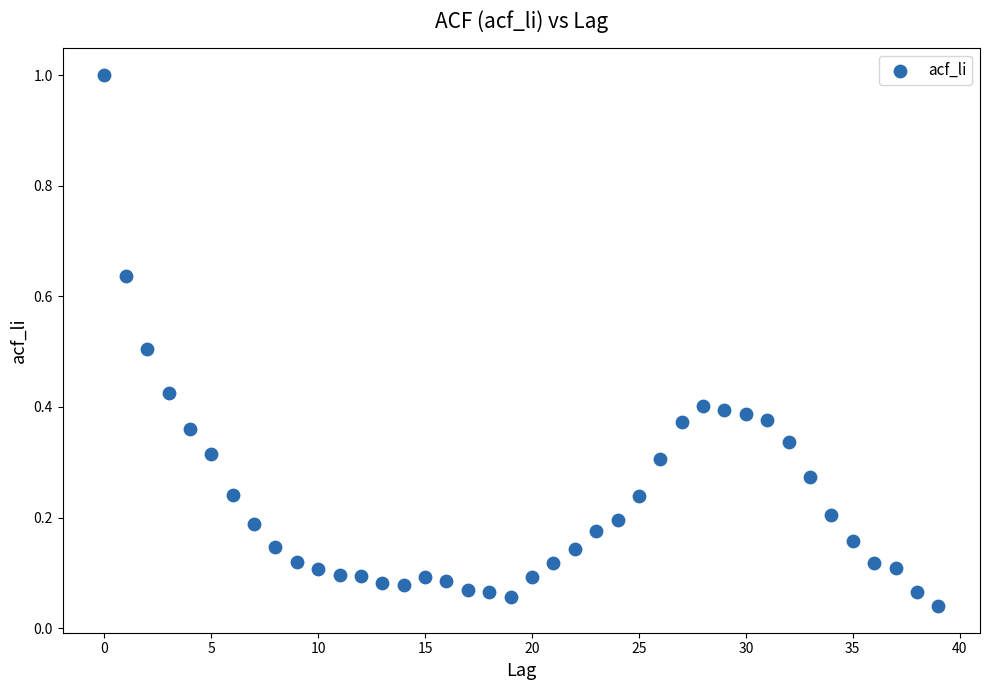

What is the range of Y values (max minus min)?

1.0